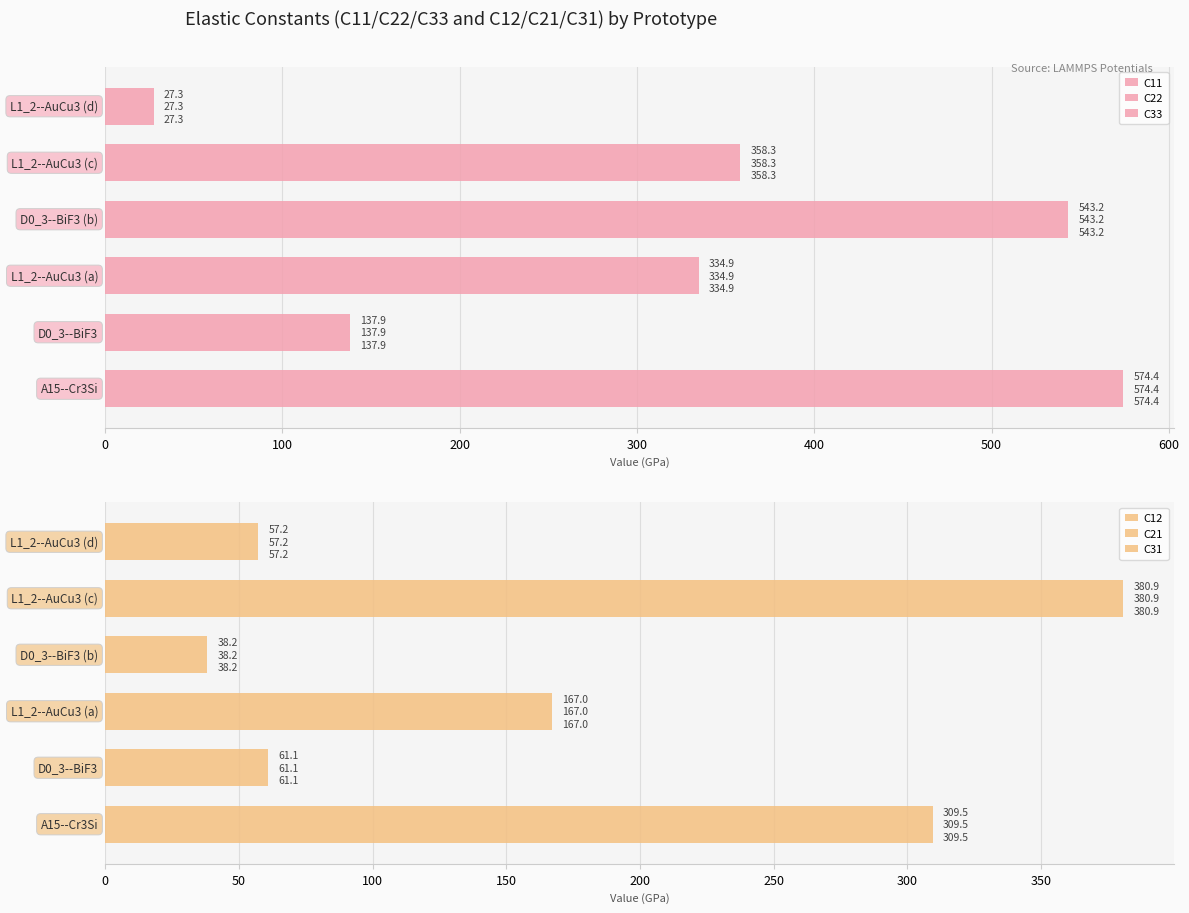

How many data points does each series have?

6